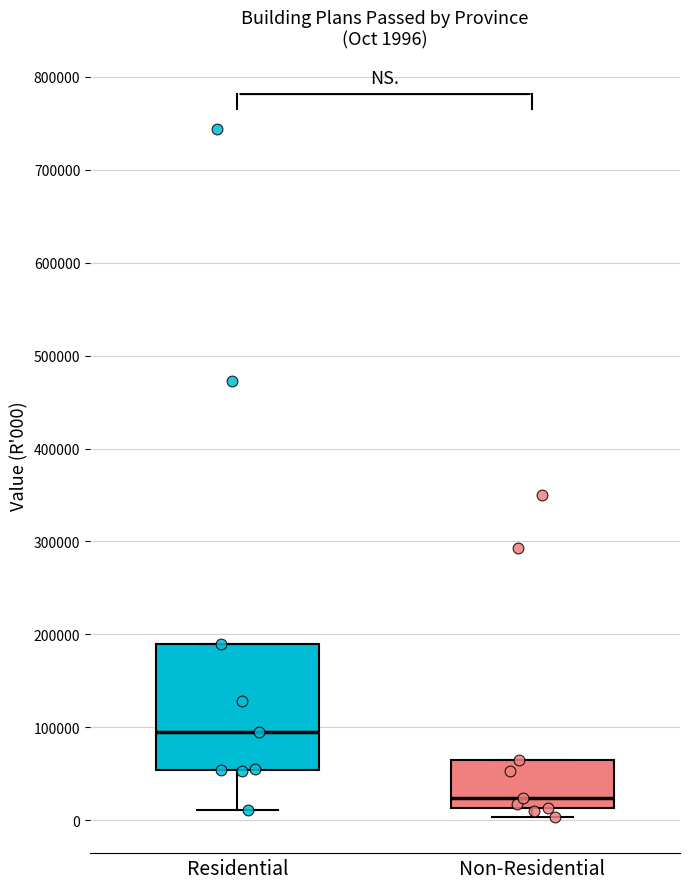

Comparing the boxes themselves (not the whiskers), which one is the tallest?

Residential